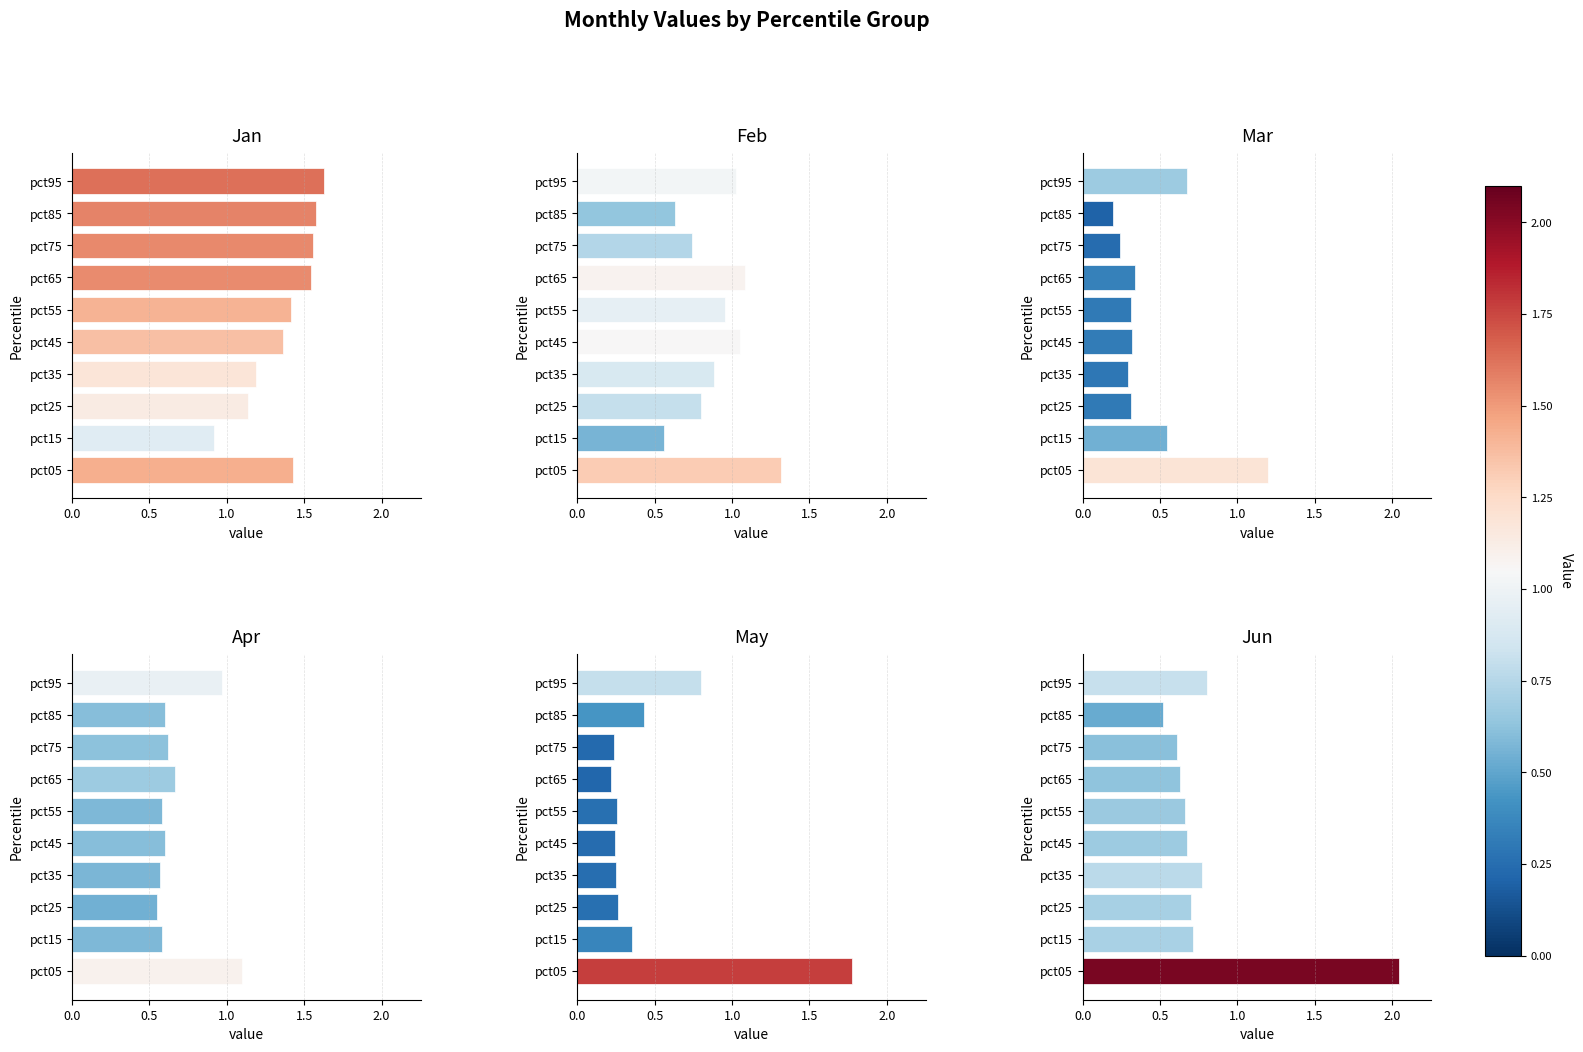

List the series in order of their peak value, lowest first.

Apr, Mar, Feb, Jan, May, Jun